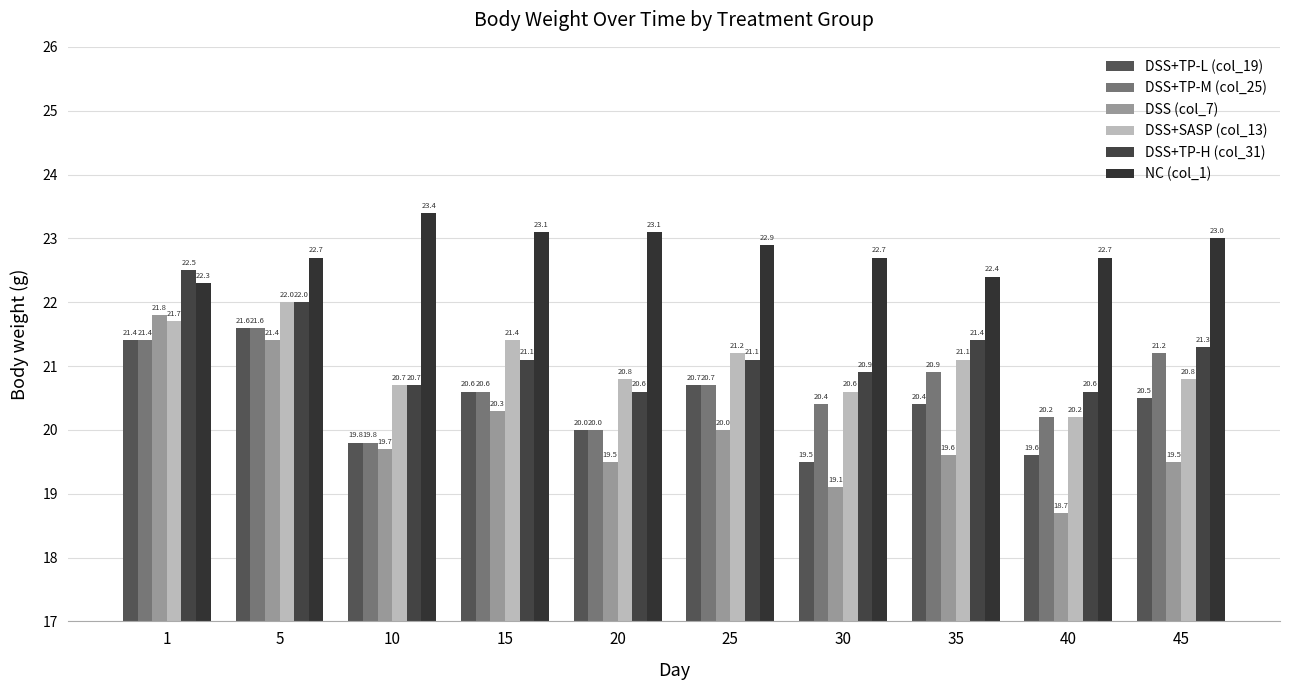

What are all the series names shown in the legend?

DSS+TP-L (col_19), DSS+TP-M (col_25), DSS (col_7), DSS+SASP (col_13), DSS+TP-H (col_31), NC (col_1)